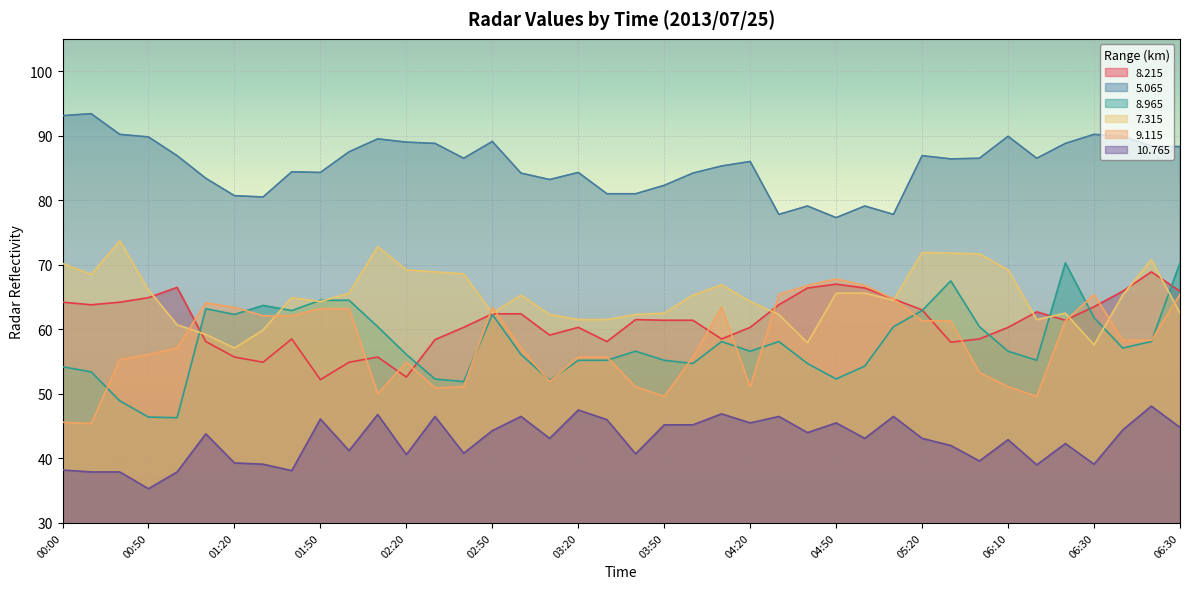

What is the spread (max minus min) of values at 00:00?

54.9